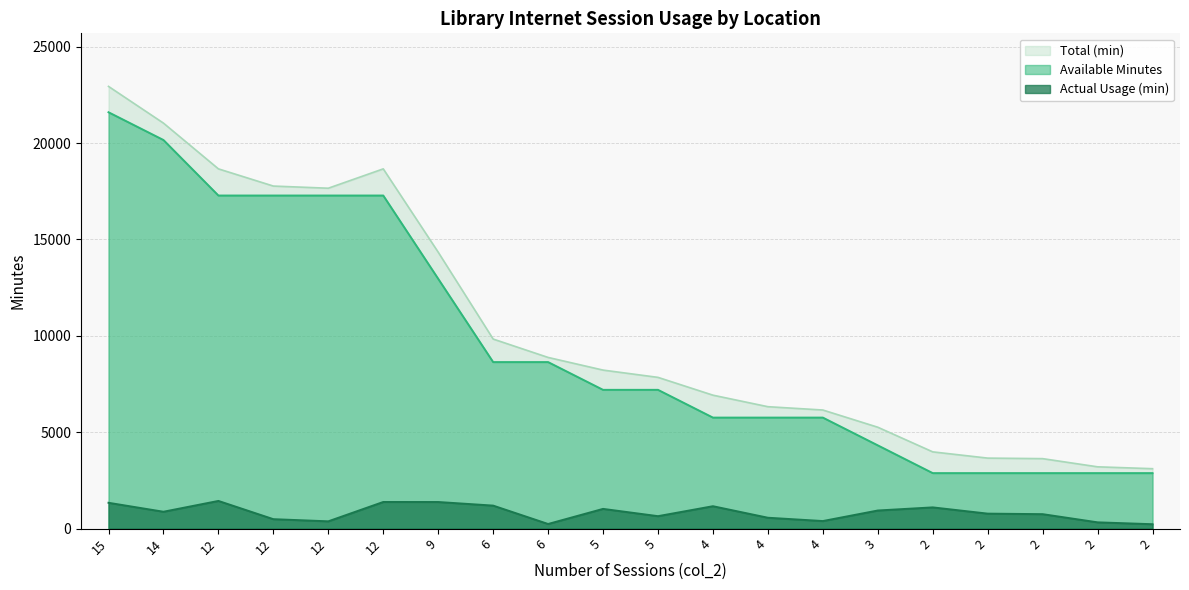

What is the difference between the maximum and second lowest values in the Actual Usage (min) series?

1196.2